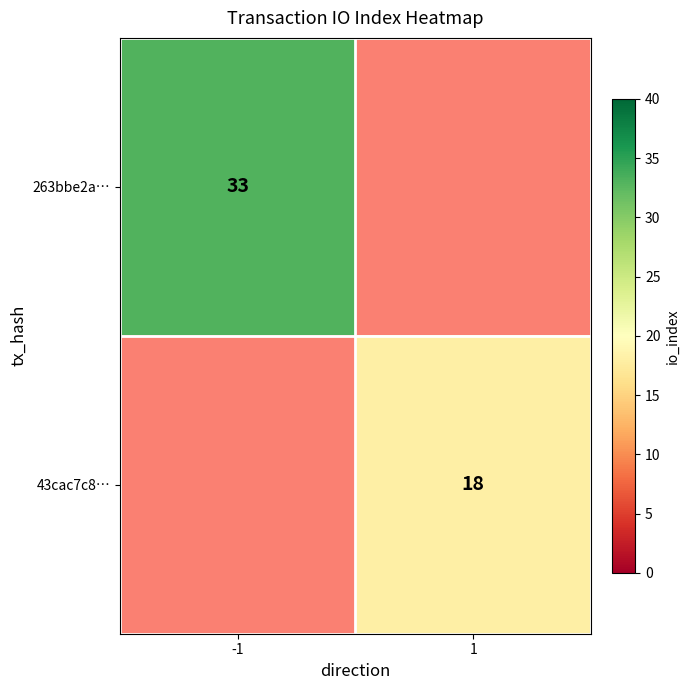

What is the maximum value shown in the chart?

33.0